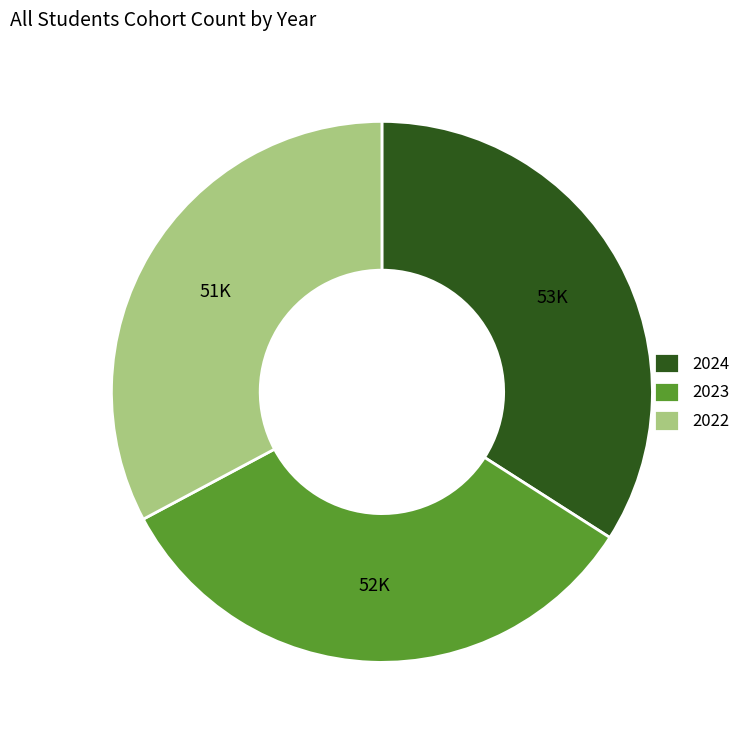

The 2022 slice represents 33% of the pie. True or false?

True